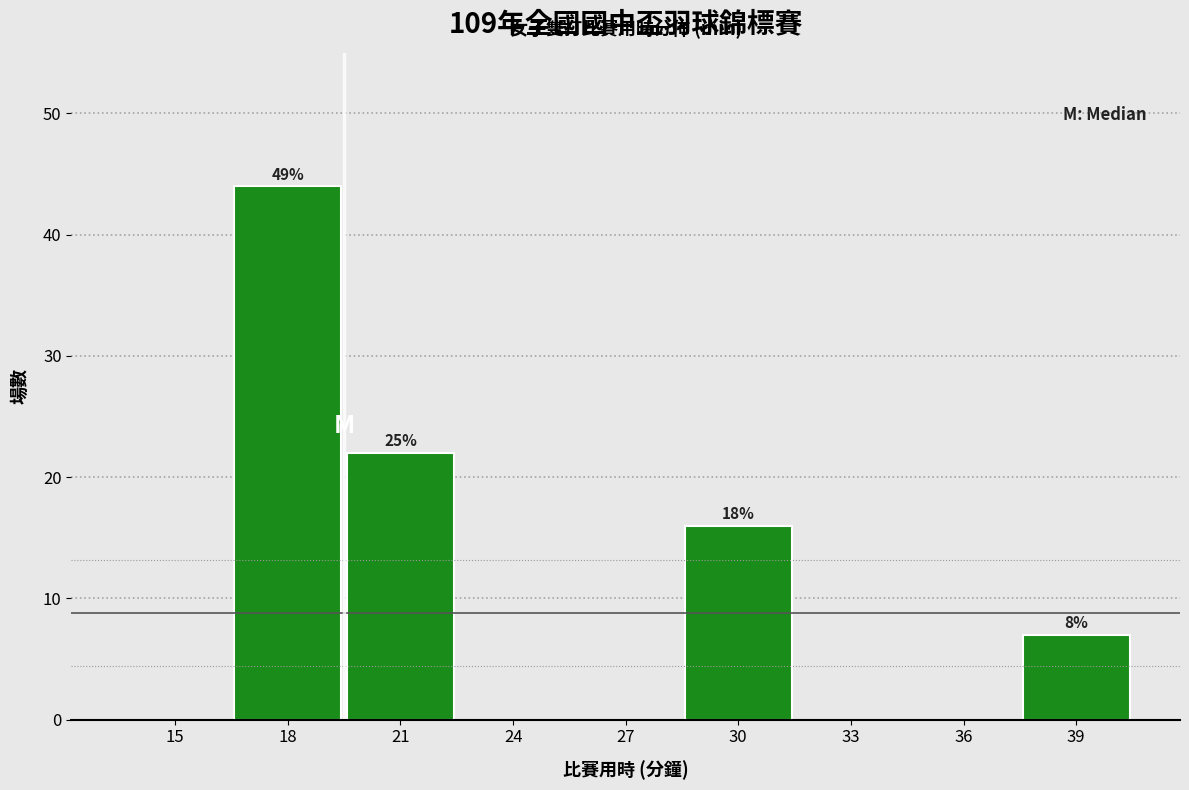

Reading left to right, what are all the values shown in this chart?

15=0	18=44	21=22	24=0	27=0	30=16	33=0	36=0	39=7